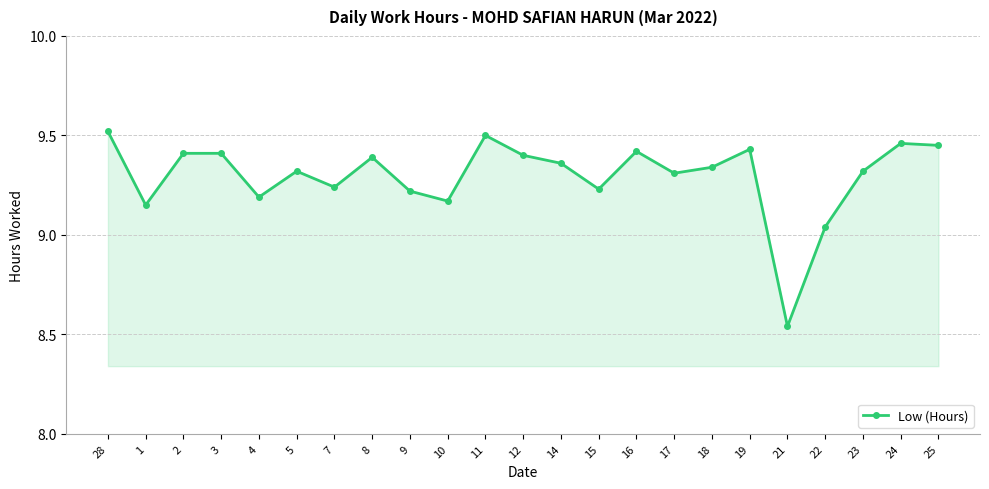

How many lines are shown in the chart?

1